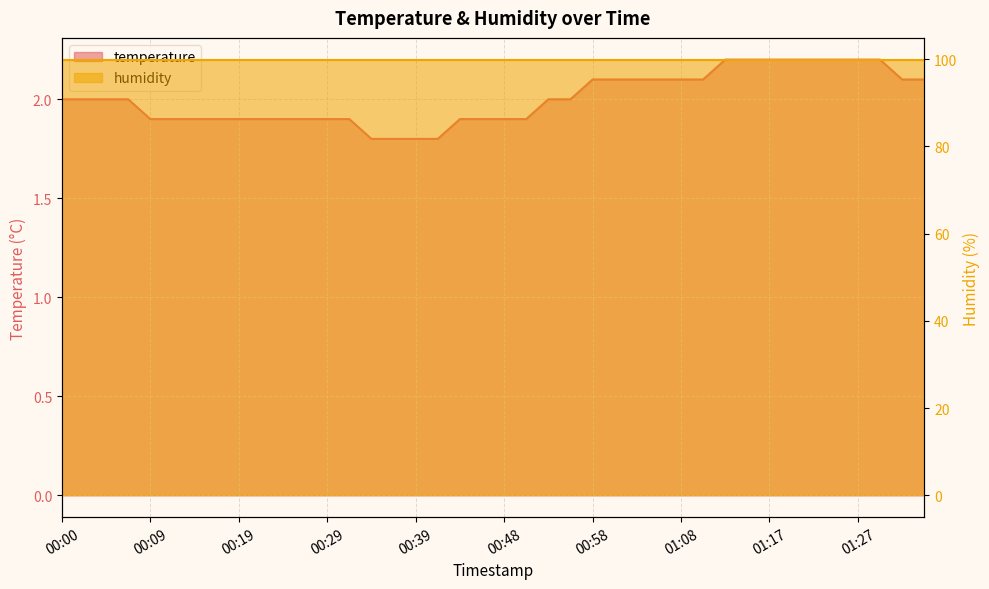

At which category does the chart reach its peak across all series?

01:13